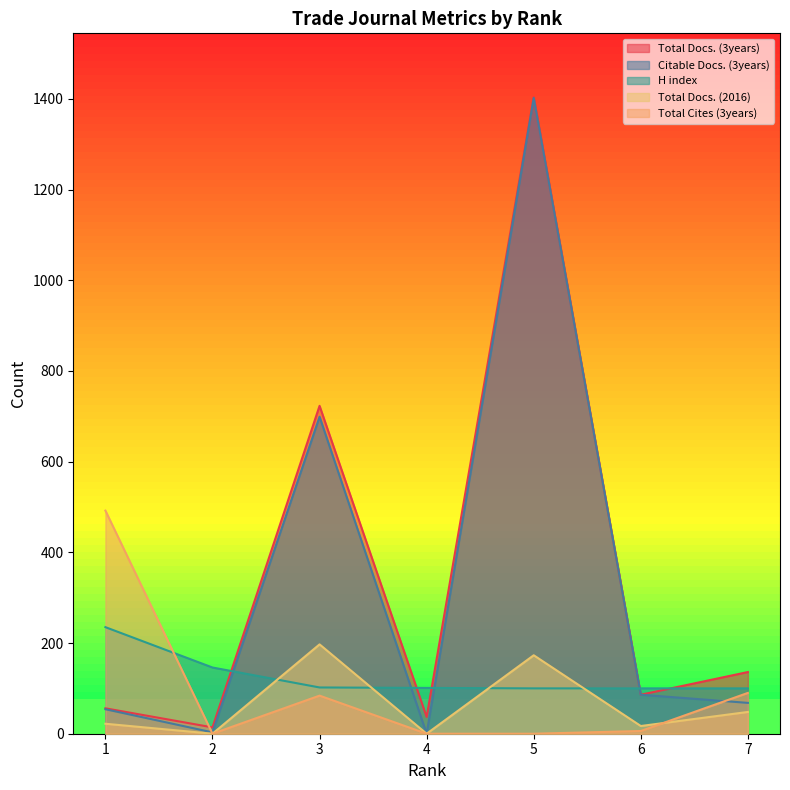

Which series has the largest total across all categories?

Total Docs. (3years)